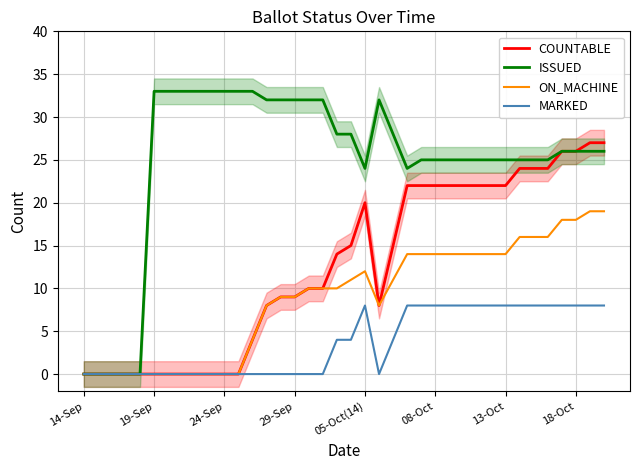

What value does the MARKED series have at 23?

8